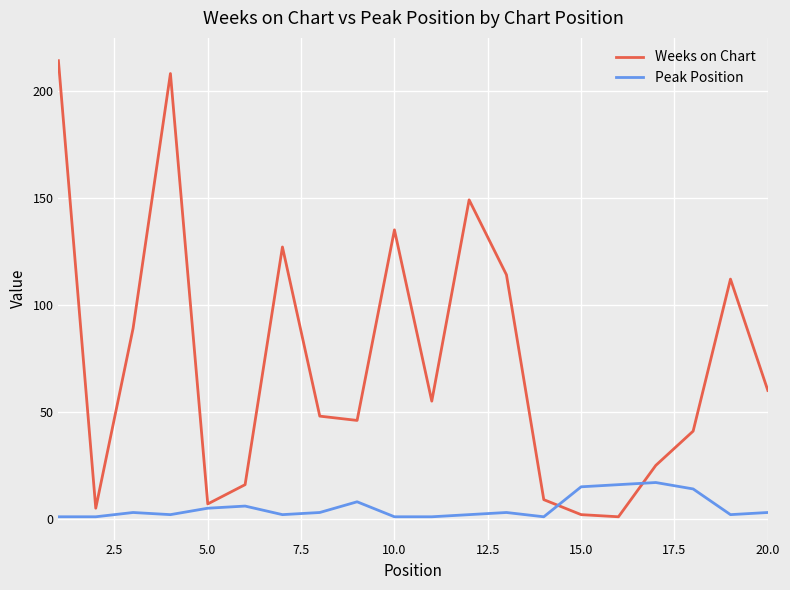

Which series has the largest total across all categories?

Weeks on Chart